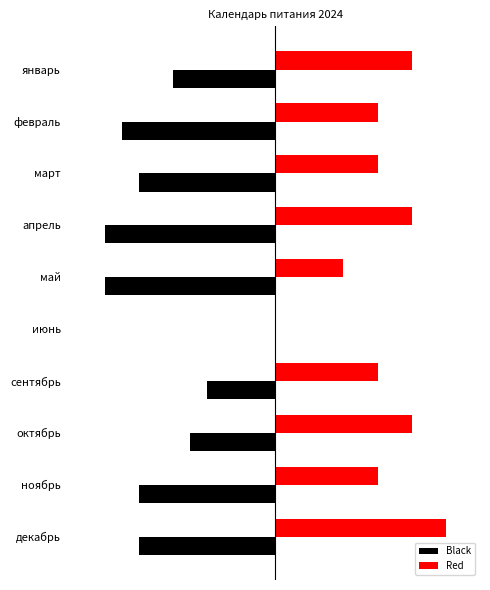

What are all the series names shown in the legend?

Black, Red